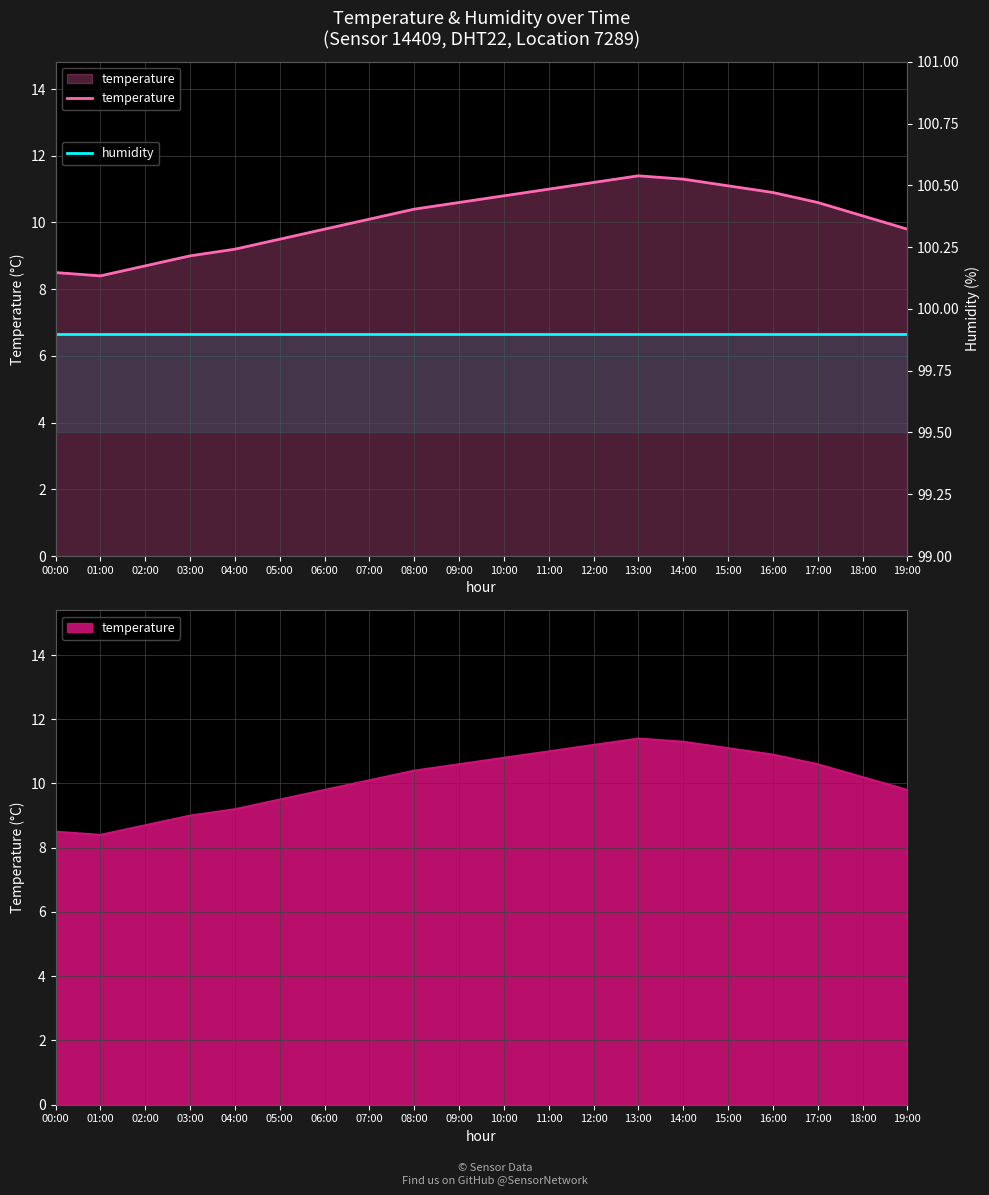

What position from the right is 18:00?

2